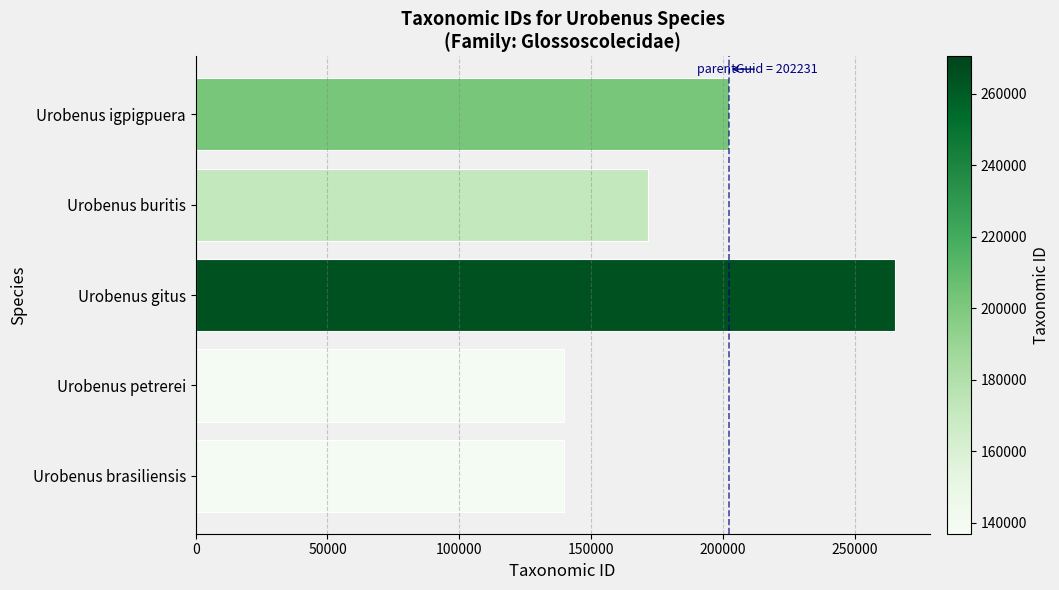

The chart shows a value of 202225 at Urobenus igpigpuera. True or false?

True